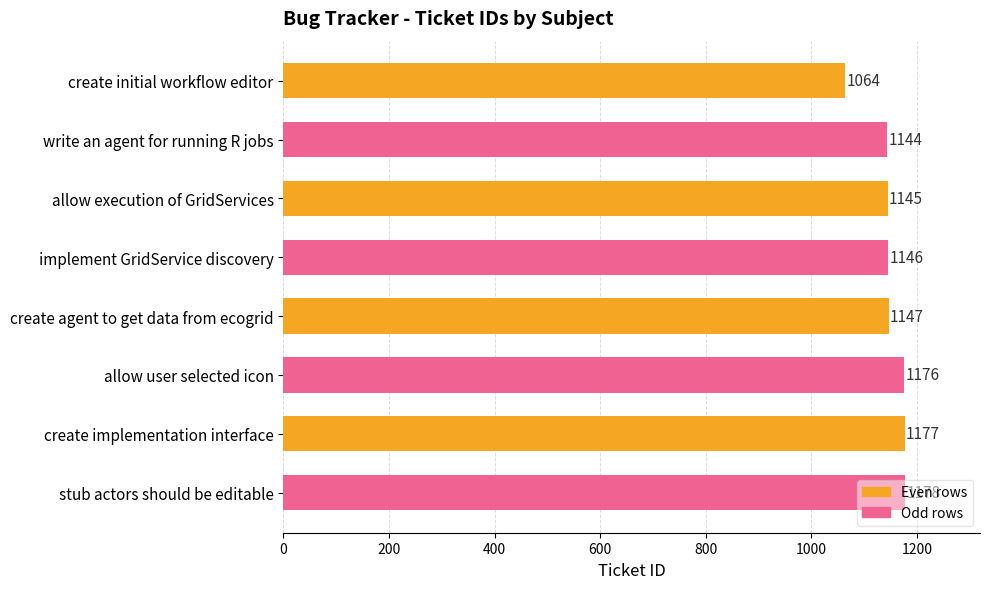

List the labels in order of value, largest first.

stub actors should be editable, create implementation interface, allow user selected icon, create agent to get data from ecogrid, implement GridService discovery, allow execution of GridServices, write an agent for running R jobs, create initial workflow editor